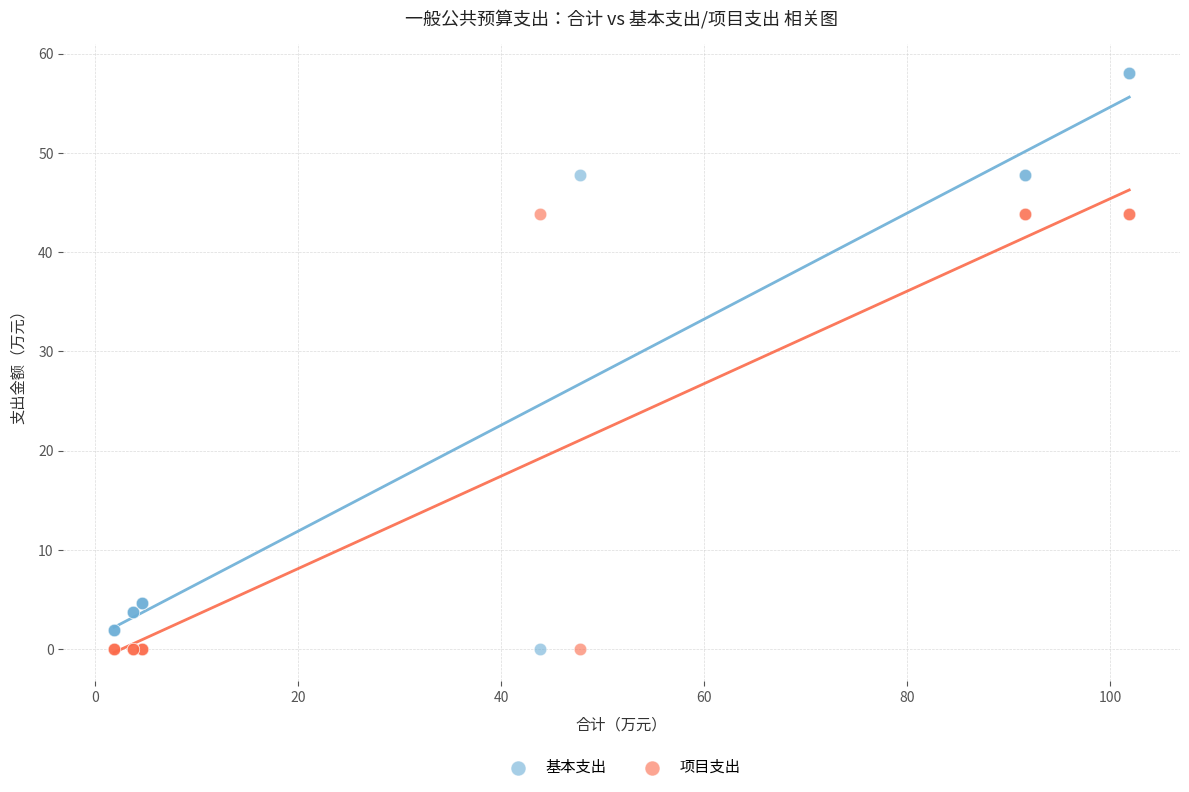

Which series reaches the maximum Y coordinate?

基本支出